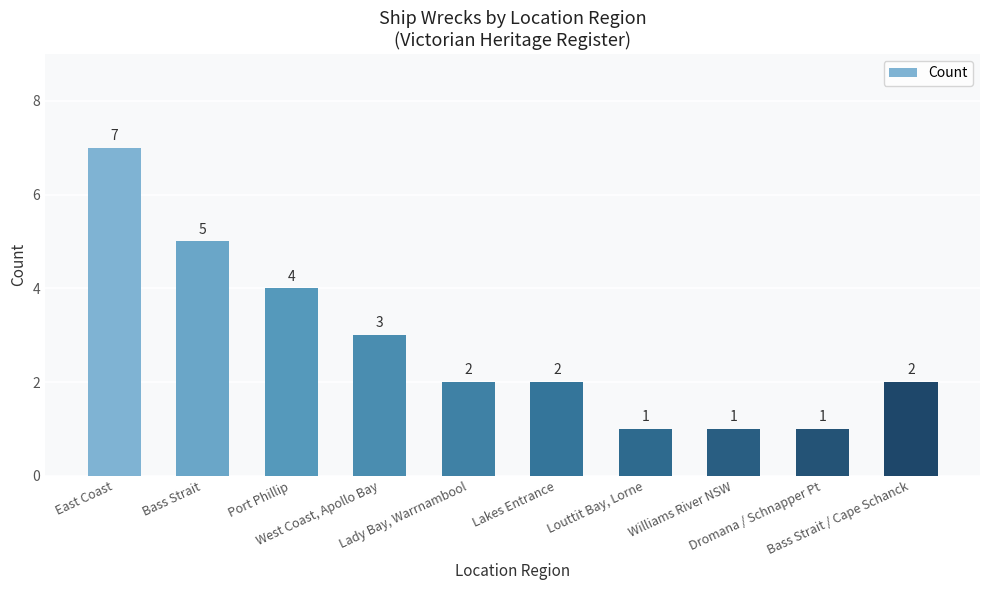

How many bars are there in total?

10